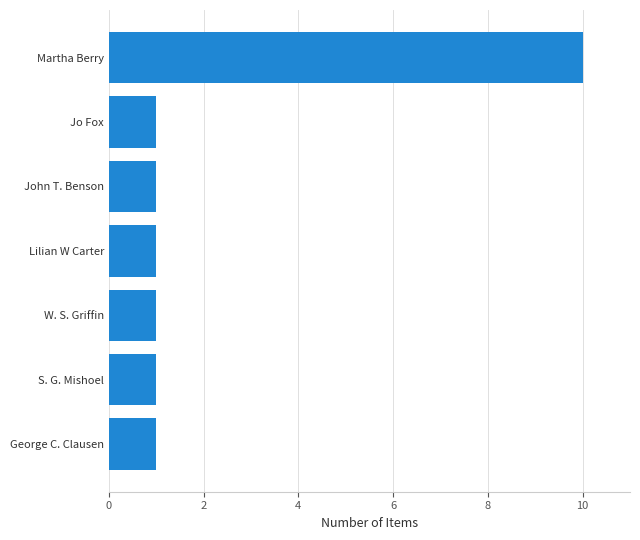

The chart shows a value of 1 at George C. Clausen. True or false?

True